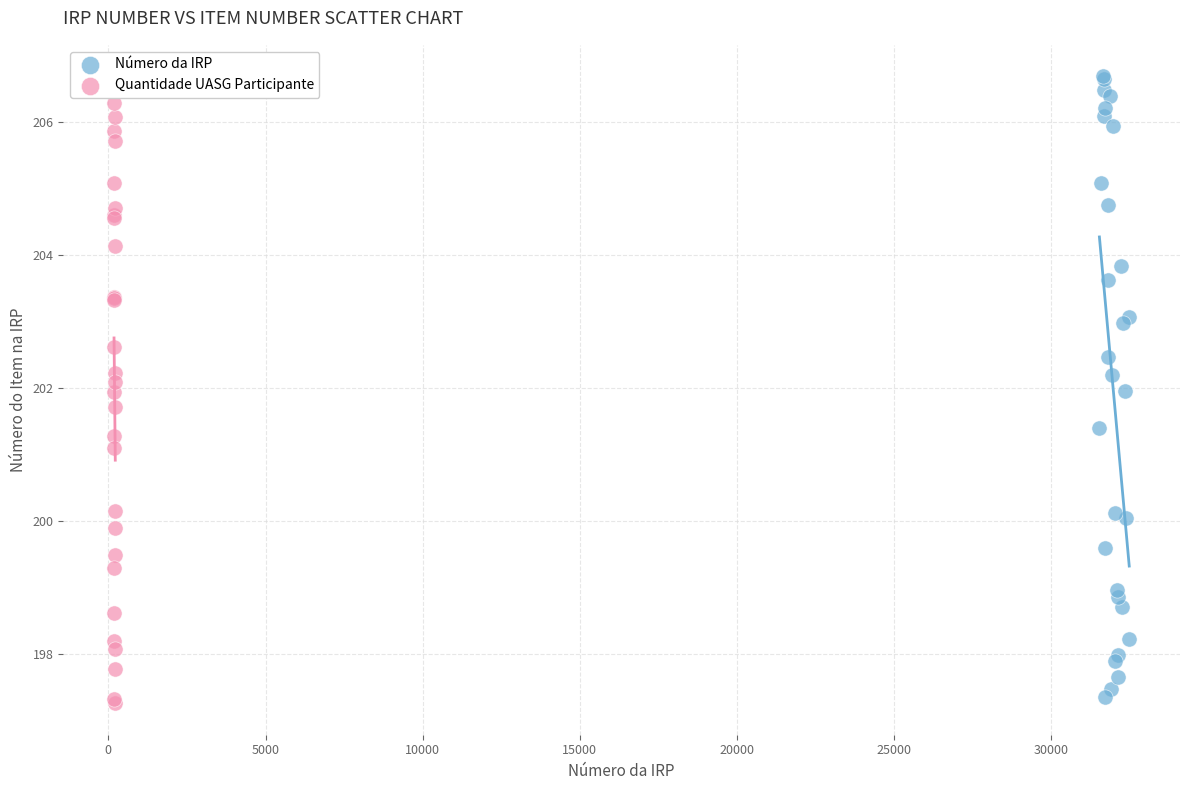

Which series contains the highest Y value?

Número da IRP